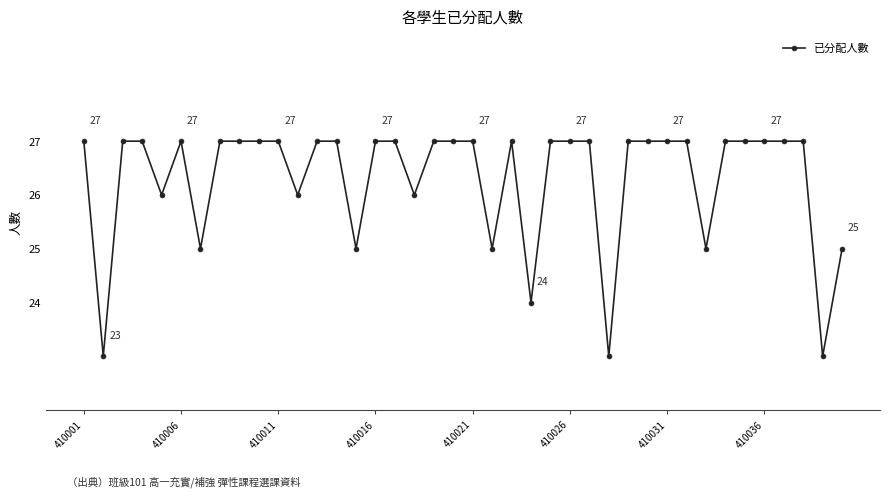

How many series are shown in this chart?

1